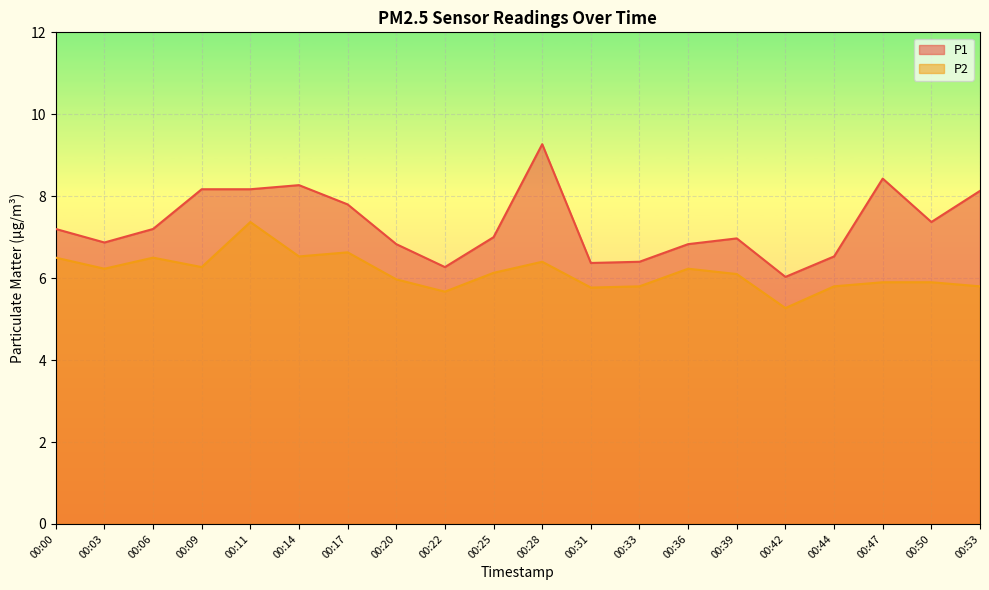

Rank the series by their average value, from lowest to highest.

P2, P1